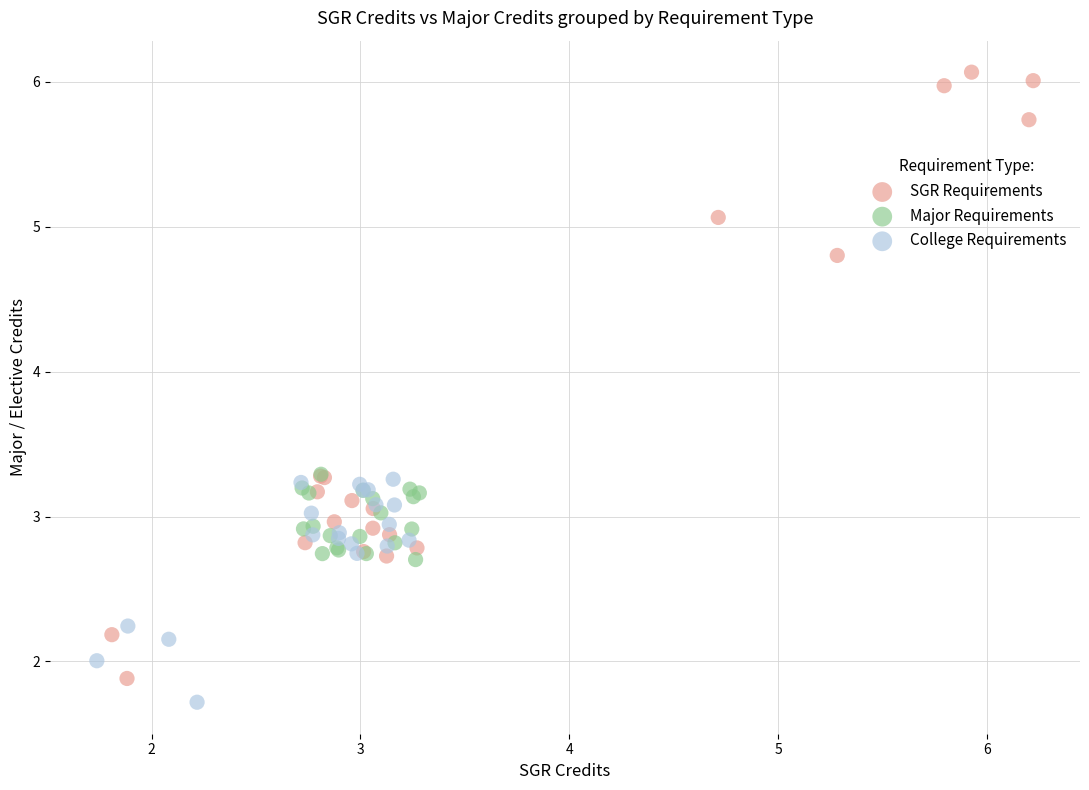

Which series reaches the maximum Y coordinate?

SGR Requirements